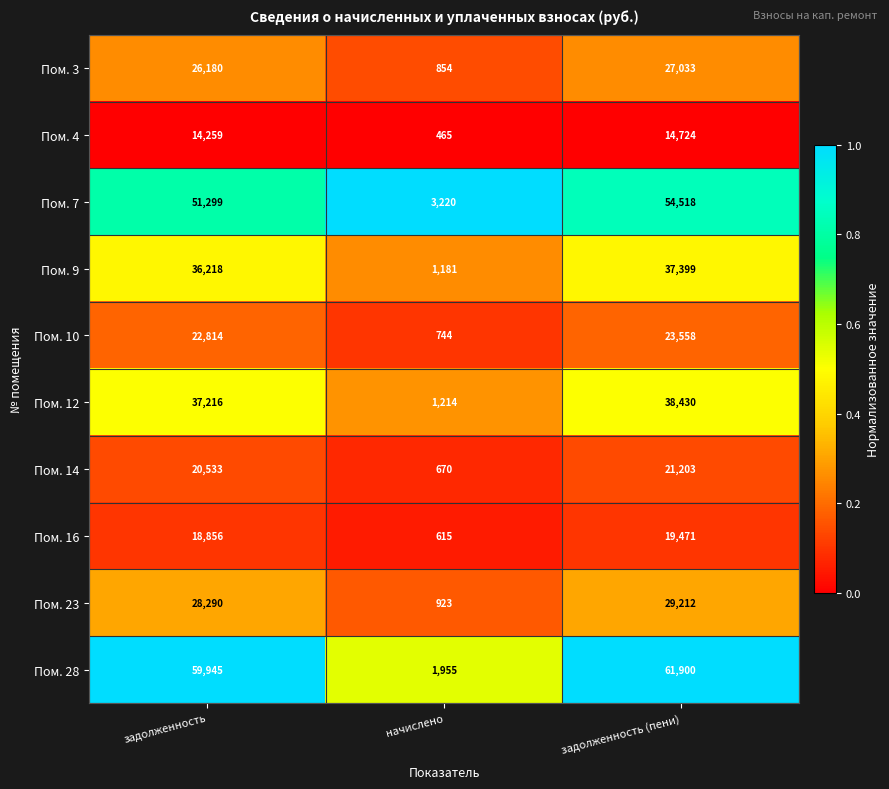

What is the sum of all Пом. 14 values?

42406